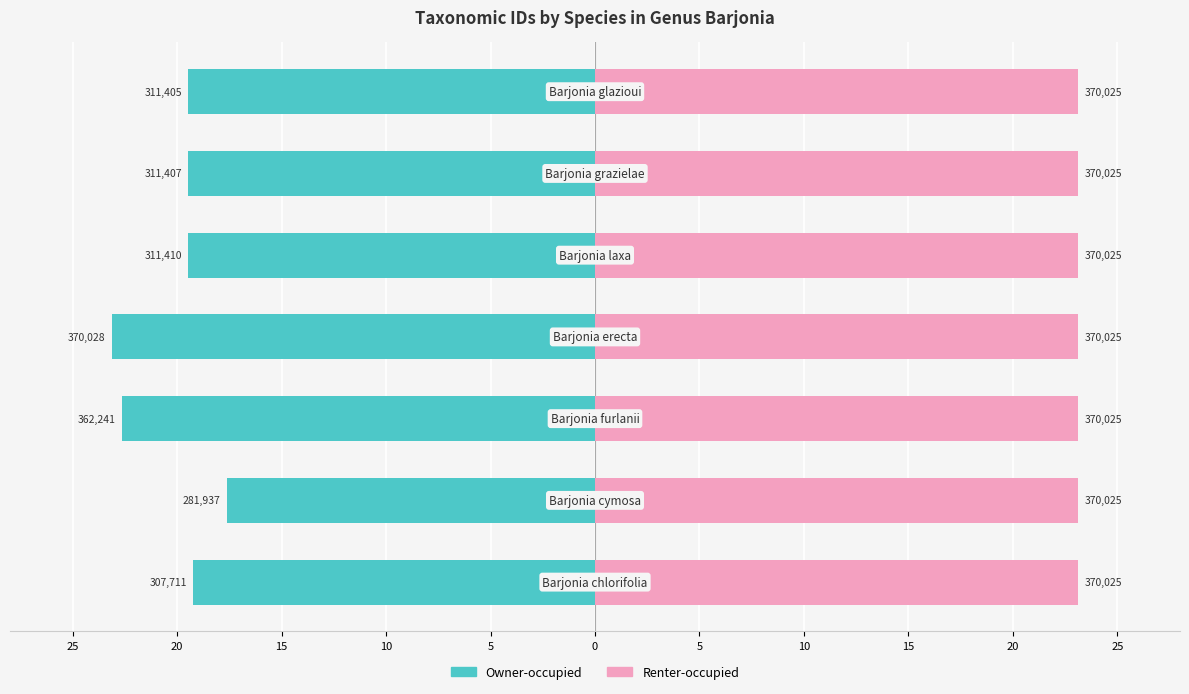

What is the total value across all series at 0?

-18.9